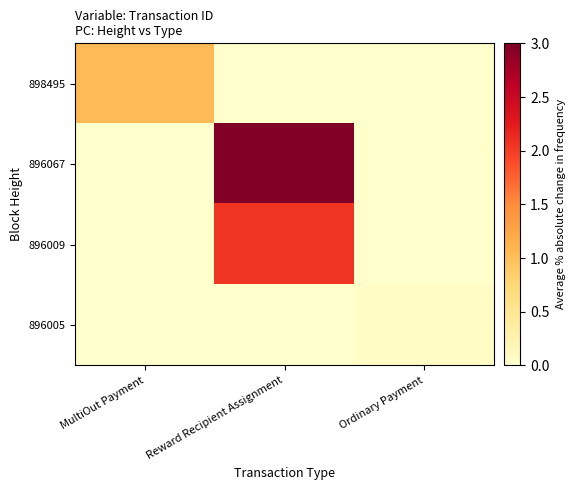

At which category is the sum across all series the highest?

Reward Recipient Assignment